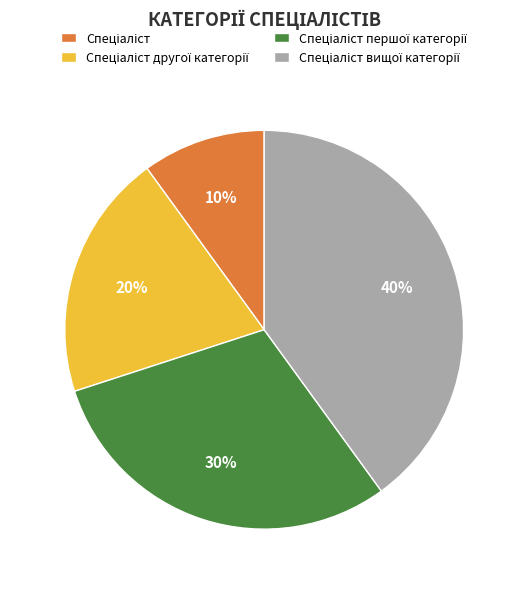

How many slices are in this pie chart?

4